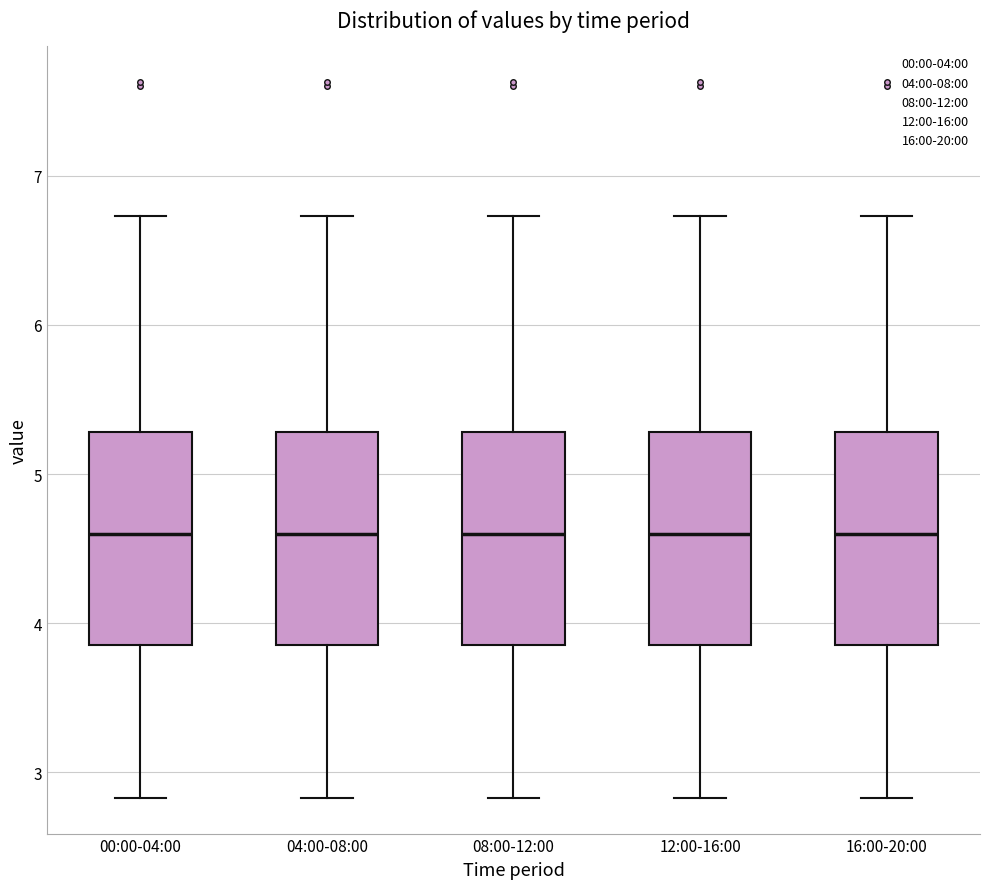

Reading left to right, transcribe this box plot: for each box, give where its median line is, the range the box spans, and where its two whiskers end, as read against the y-axis. The values are not printed on the chart, so give them approximately, as read against the axis.

00:00-04:00: median 4.6, box 3.9 to 5.3, whiskers 2.8 to 6.7
04:00-08:00: median 4.6, box 3.9 to 5.3, whiskers 2.8 to 6.7
08:00-12:00: median 4.6, box 3.9 to 5.3, whiskers 2.8 to 6.7
12:00-16:00: median 4.6, box 3.9 to 5.3, whiskers 2.8 to 6.7
16:00-20:00: median 4.6, box 3.9 to 5.3, whiskers 2.8 to 6.7